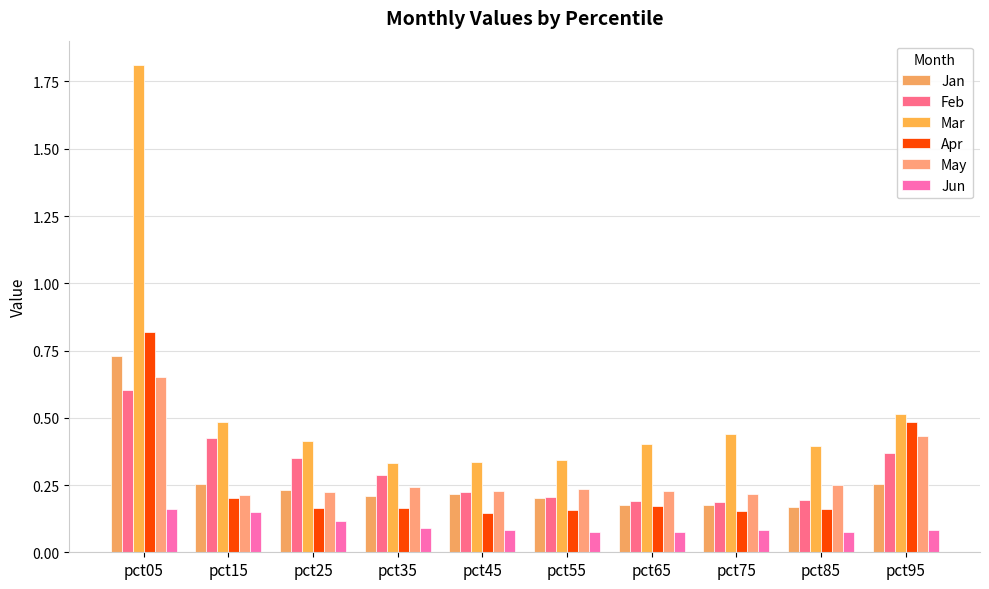

Reading right to left, what are all the values shown in this chart?

Jan: 0.3	0.2	0.2	0.2	0.2	0.2	0.2	0.2	0.3	0.7
Feb: 0.4	0.2	0.2	0.2	0.2	0.2	0.3	0.4	0.4	0.6
Mar: 0.5	0.4	0.4	0.4	0.3	0.3	0.3	0.4	0.5	1.8
Apr: 0.5	0.2	0.2	0.2	0.2	0.1	0.2	0.2	0.2	0.8
May: 0.4	0.2	0.2	0.2	0.2	0.2	0.2	0.2	0.2	0.7
Jun: 0.1	0.1	0.1	0.1	0.1	0.1	0.1	0.1	0.1	0.2